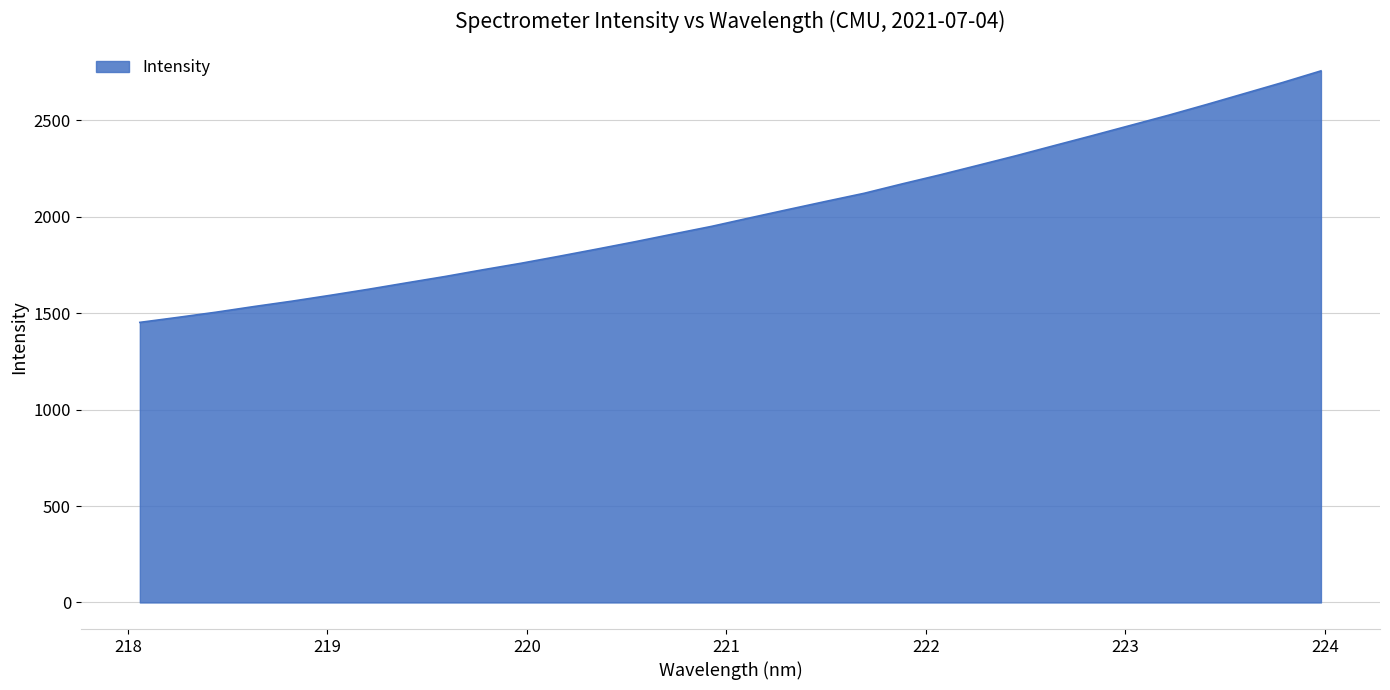

What is the smallest value displayed?

1452.6